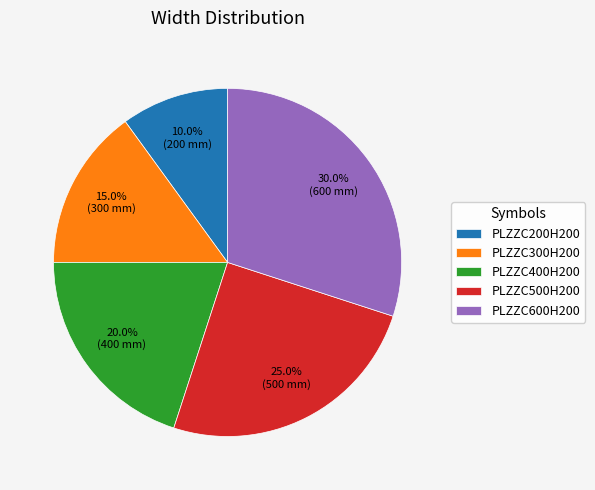

To the nearest percent, what is the difference between the PLZZC300H200 and PLZZC500H200 slice percentages?

10%